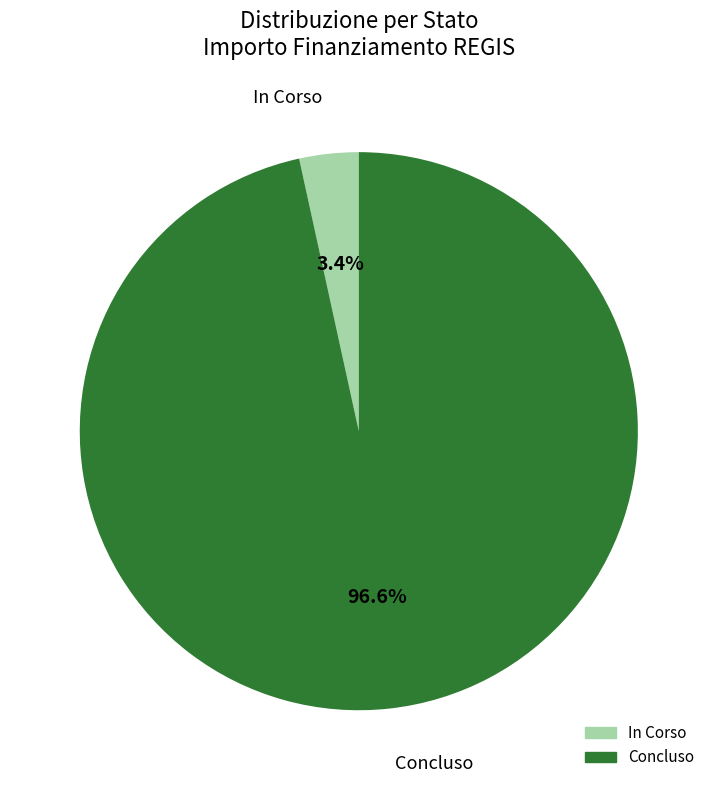

To the nearest percent, what is the average slice percentage?

50%